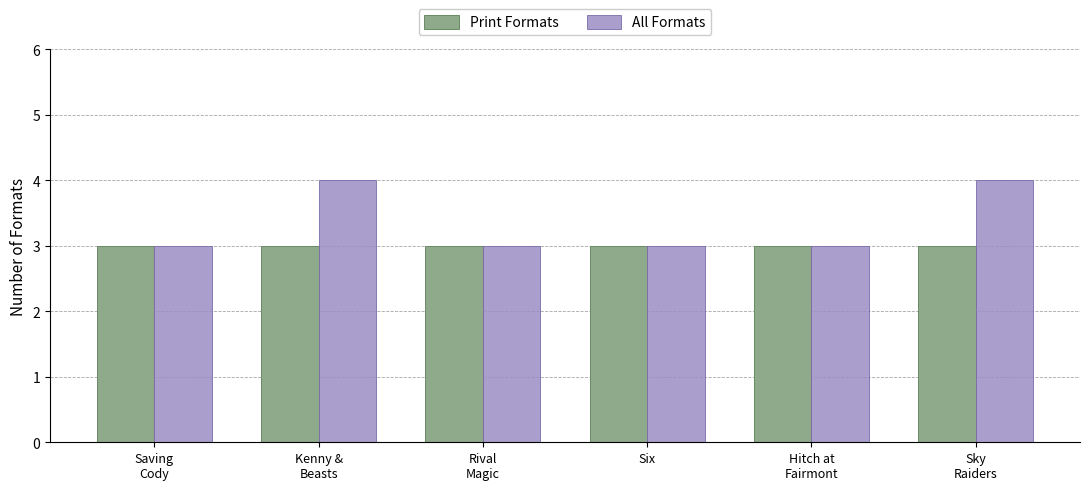

What is the average value of the Print Formats series?

3